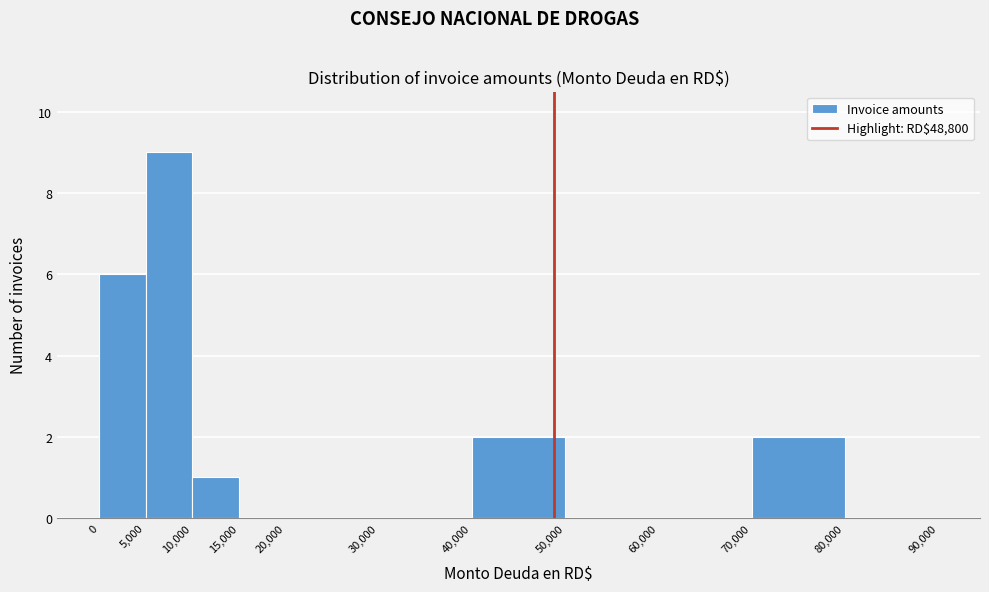

Over which range of the x-axis is the bar tallest?

5,000 to 10,000